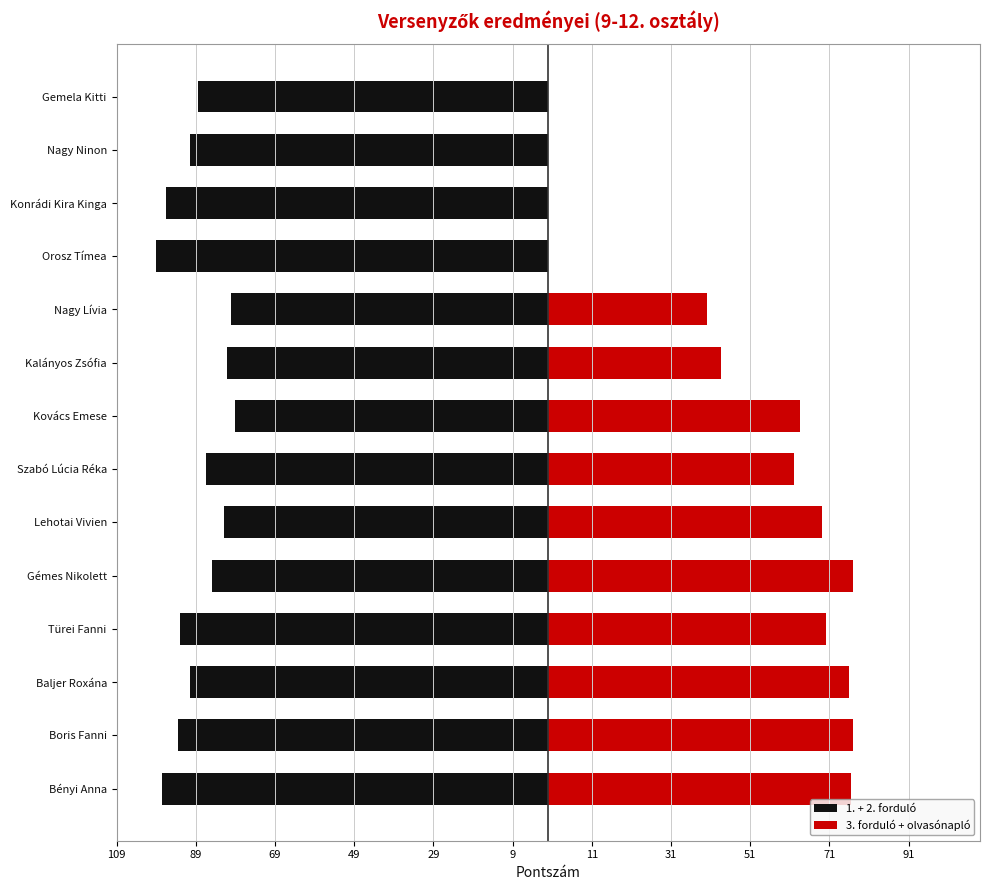

Count the number of data series in this chart.

2